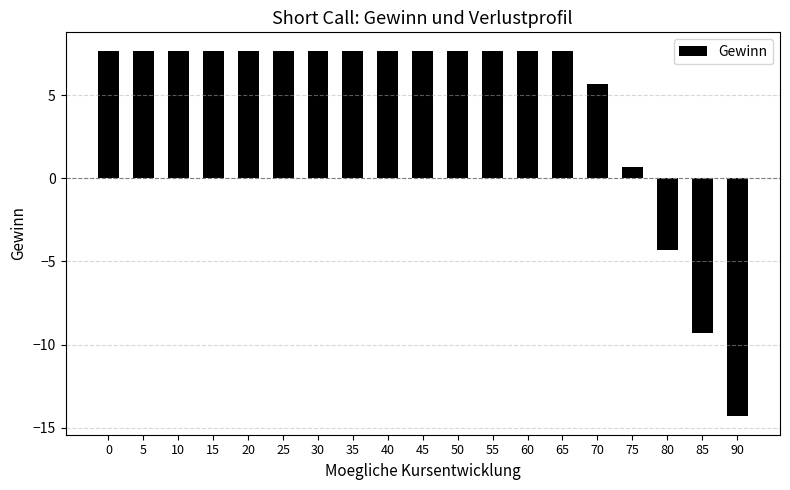

How many bars are there in total?

19